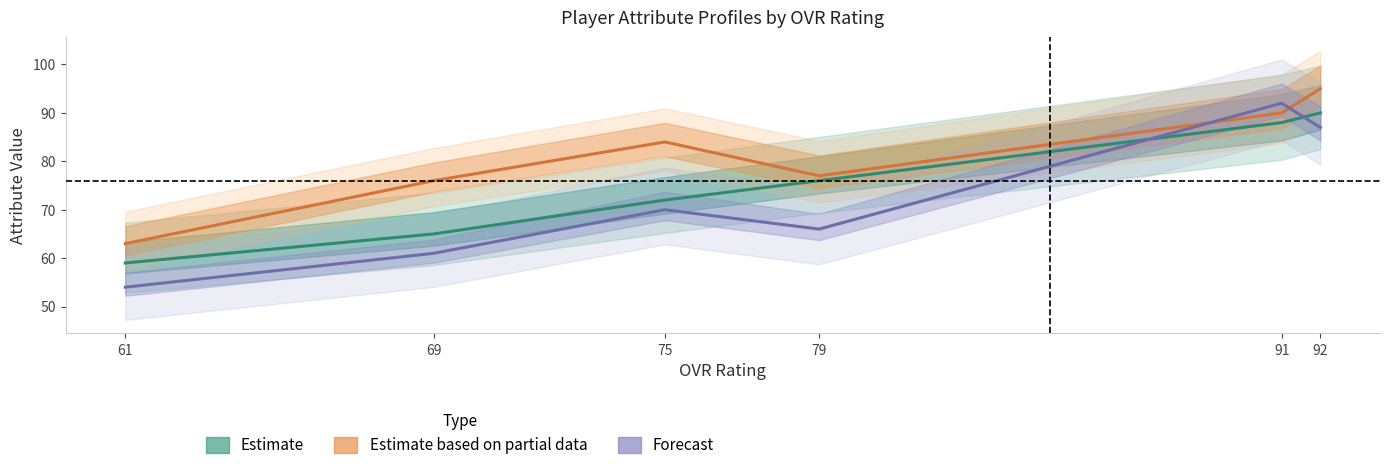

Between 69 and 91, which series saw the biggest shift?

Forecast